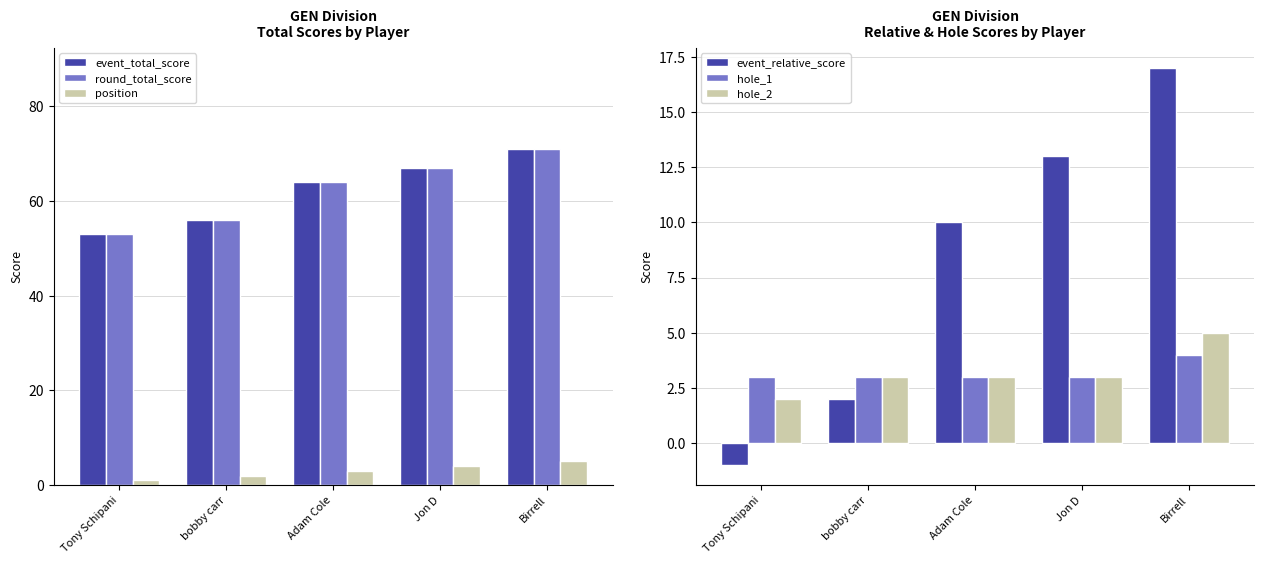

Between Tony Schipani and bobby carr, which series saw the biggest shift?

event_total_score